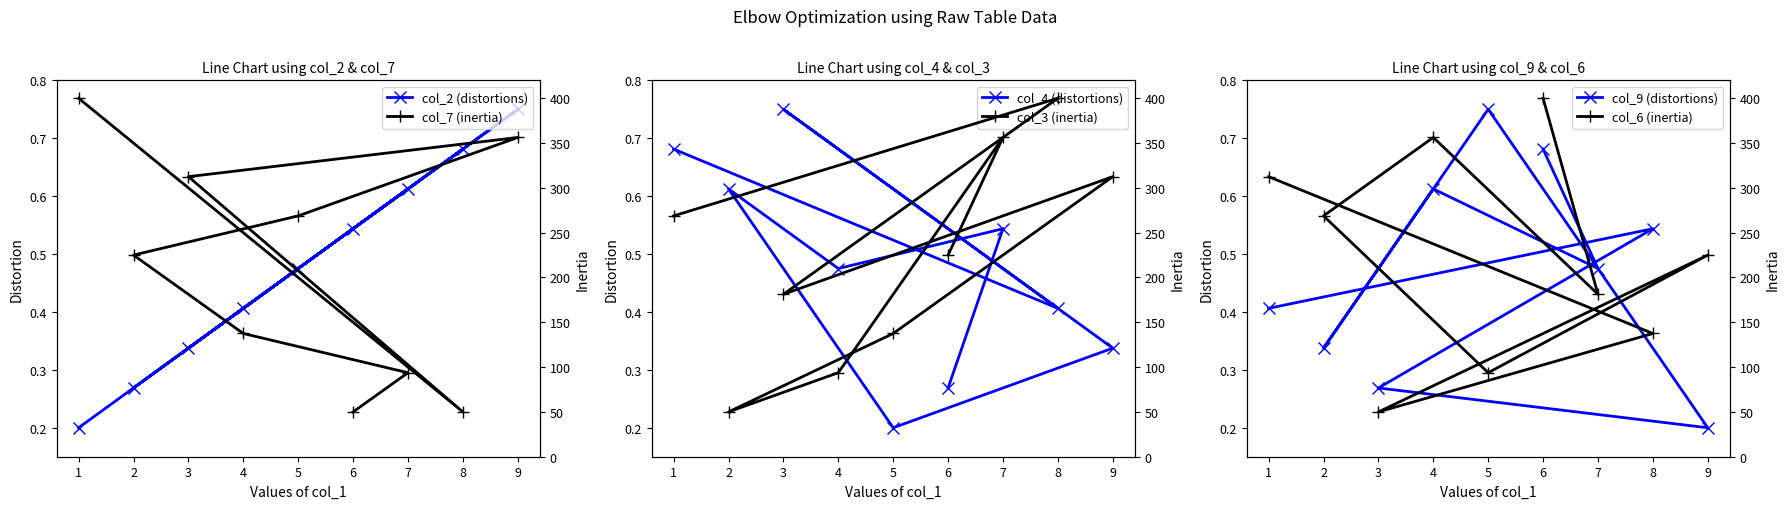

How many col_4 (distortions) values are between 0 and 1?

9